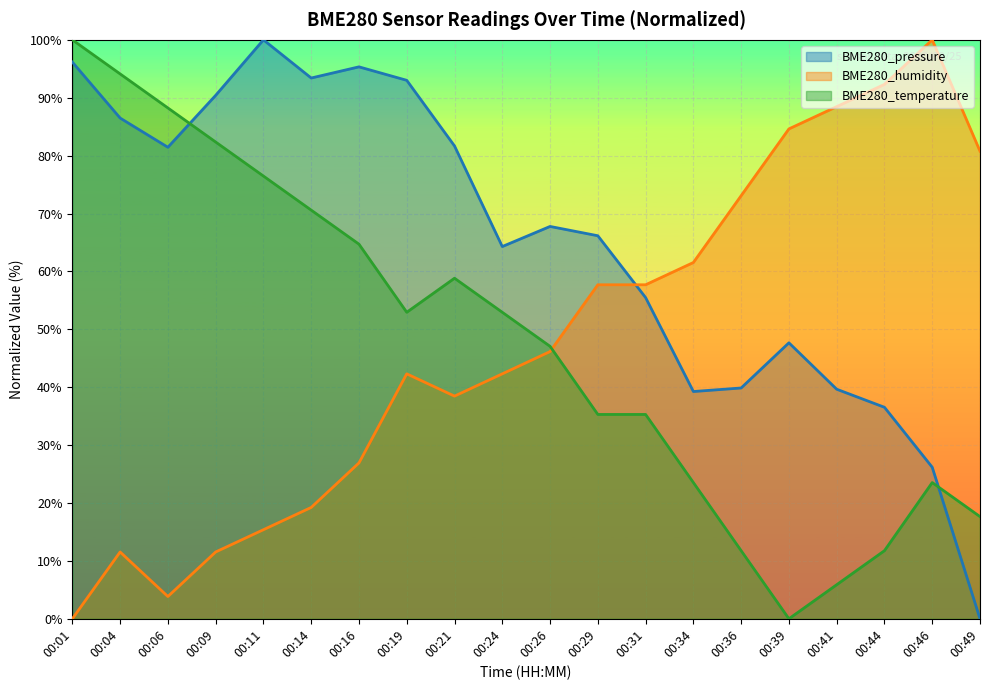

Where is BME280_temperature nearest to the value 50?

00:19